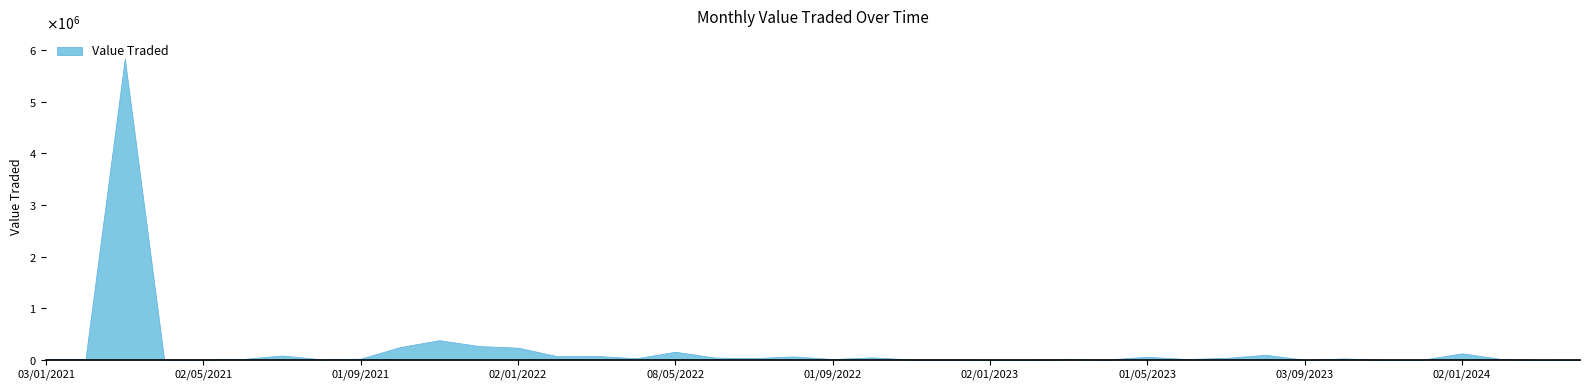

Reading left to right, what are all the values shown in this chart?

01/04/2024=3605	03/03/2024=70	01/02/2024=15832	02/01/2024=125294	03/12/2023=1963	01/11/2023=2065	01/10/2023=26116	03/09/2023=1059	01/08/2023=97130	02/07/2023=35855	04/06/2023=15691	01/05/2023=57887	02/04/2023=7760	01/03/2023=12278	01/02/2023=5006	02/01/2023=3878	01/12/2022=7266	01/11/2022=7445	02/10/2022=46513	01/09/2022=15538	01/08/2022=64602	03/07/2022=31894	01/06/2022=42734	08/05/2022=155927	03/04/2022=29505	01/03/2022=74803	01/02/2022=69062	02/01/2022=234398	01/12/2021=266157	01/11/2021=379958	03/10/2021=246740	01/09/2021=22363	01/08/2021=9250	01/07/2021=82902	01/06/2021=15982	02/05/2021=8075	01/04/2021=7406	01/03/2021=5840458	01/02/2021=16580	03/01/2021=17380